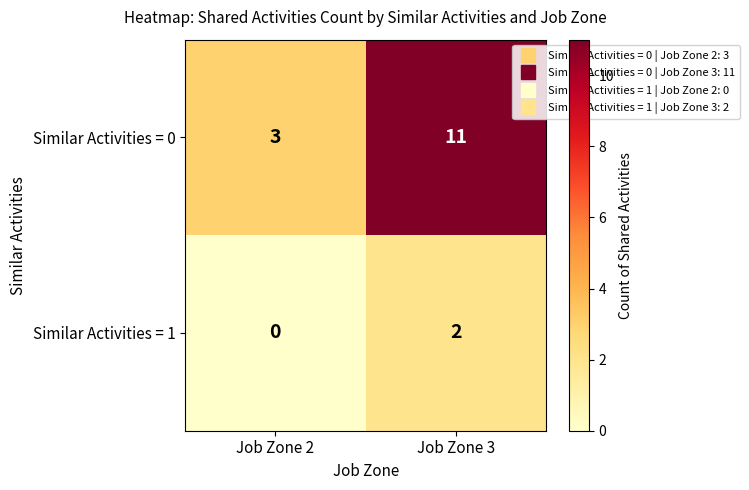

Count the number of data series in this chart.

2